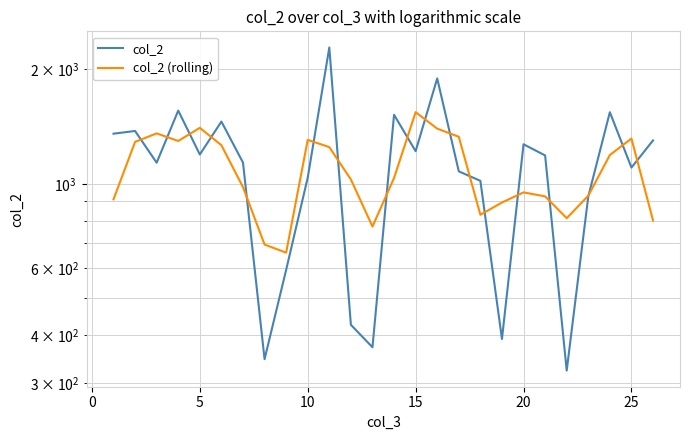

What are all the series names shown in the legend?

col_2, col_2 (rolling)